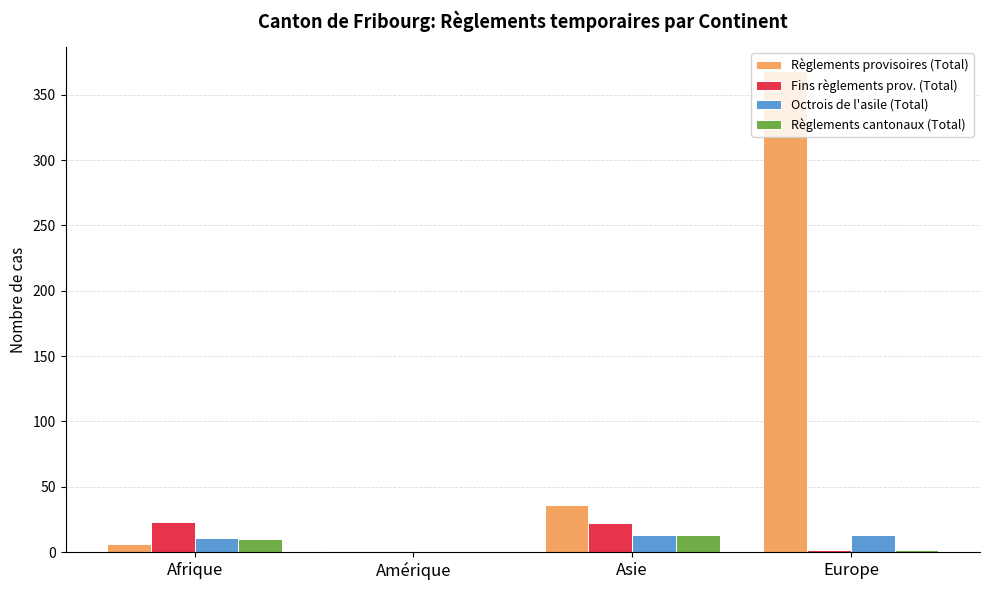

What is the maximum value for Règlements cantonaux (Total)?

13